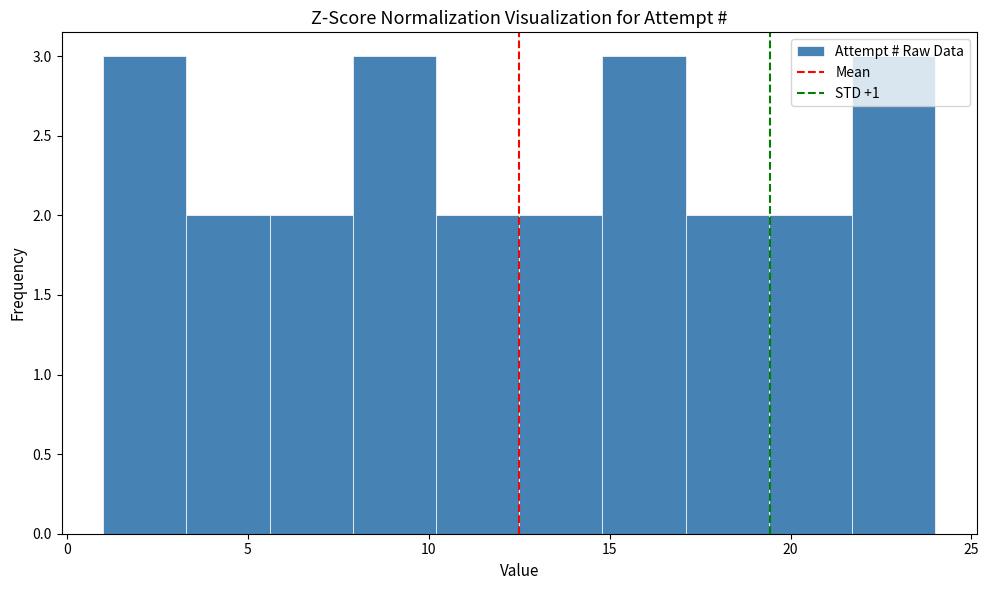

Reading left to right, transcribe this chart: for each bar, give the range it covers on the x-axis and its height. Neither the bar edges nor the heights are printed on the chart, so give them approximately, as read against the axes.

1.0 to 3.3: 3
3.3 to 5.6: 2
5.6 to 7.9: 2
7.9 to 10.2: 3
10.2 to 12.5: 2
12.5 to 14.8: 2
14.8 to 17.1: 3
17.1 to 19.4: 2
19.4 to 21.7: 2
21.7 to 24.0: 3